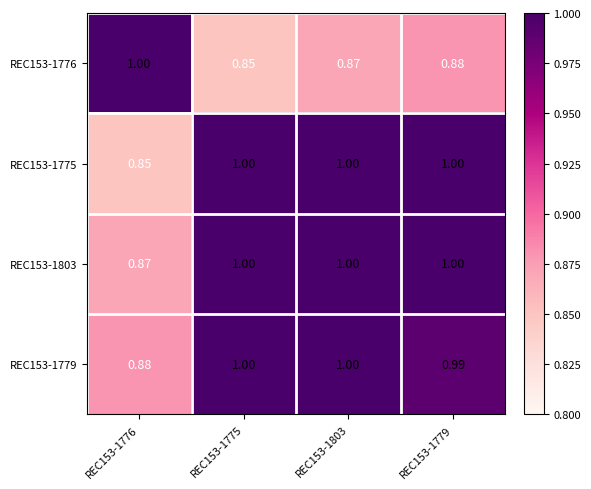

Is the value of REC153-1803 at REC153-1775 greater than the value of REC153-1775 at REC153-1776?

Yes